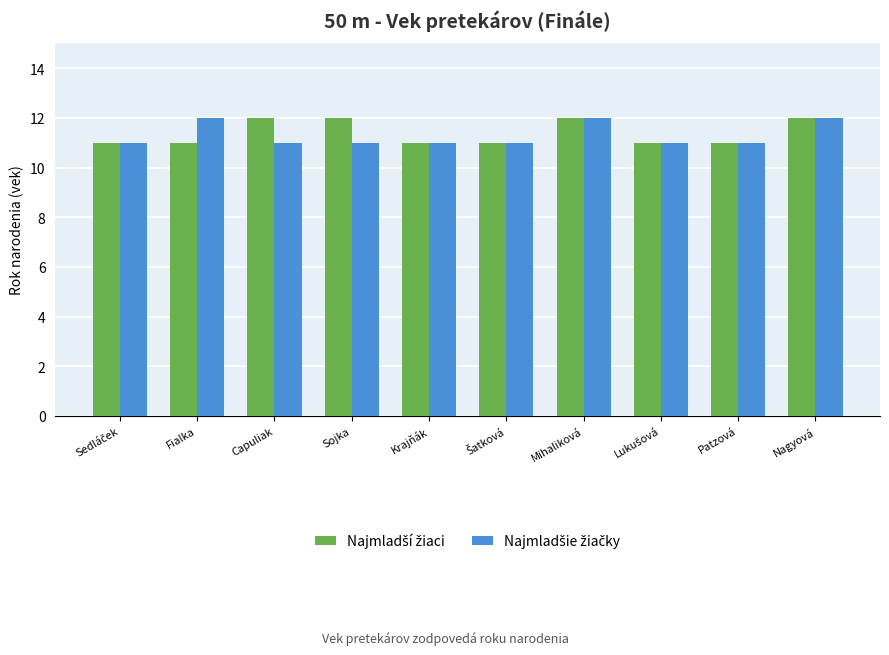

What is the smallest value displayed?

11